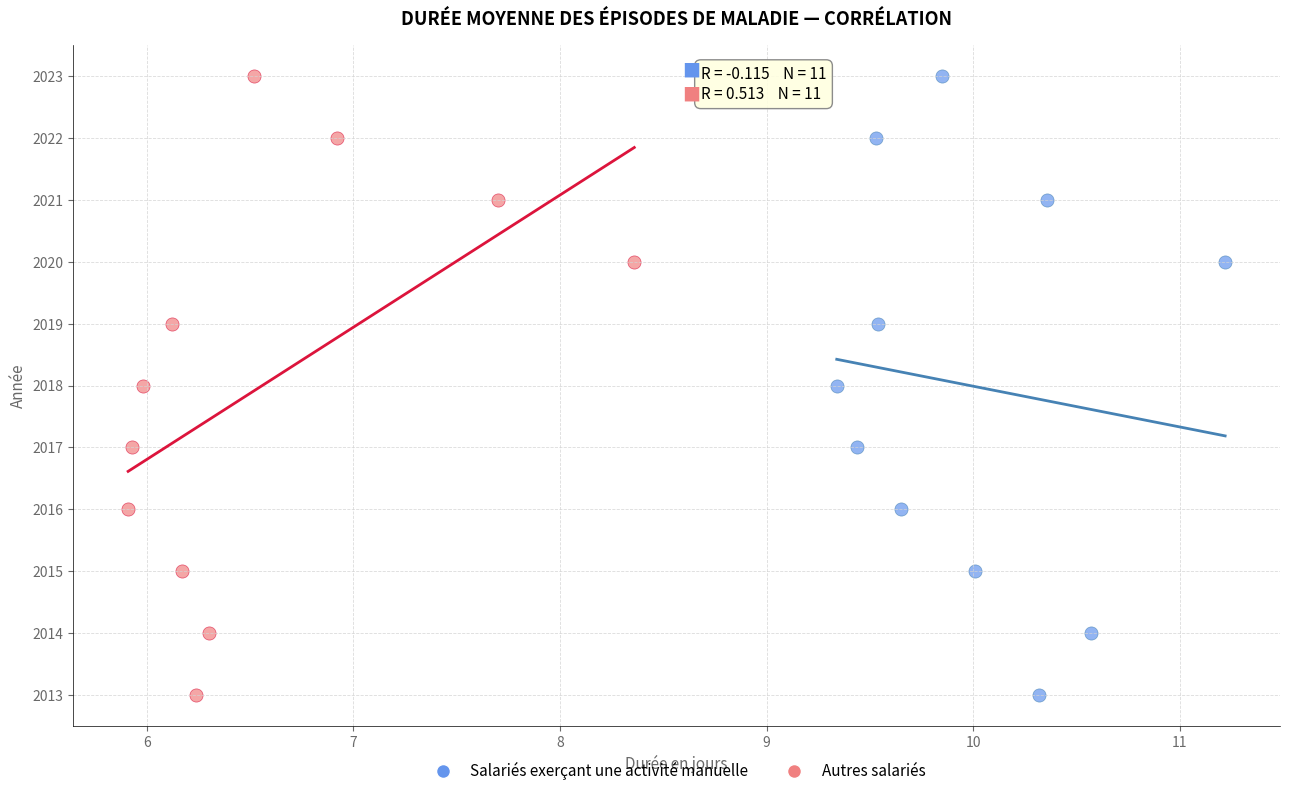

What are all the series names shown in the legend?

Salariés exerçant une activité manuelle, Autres salariés